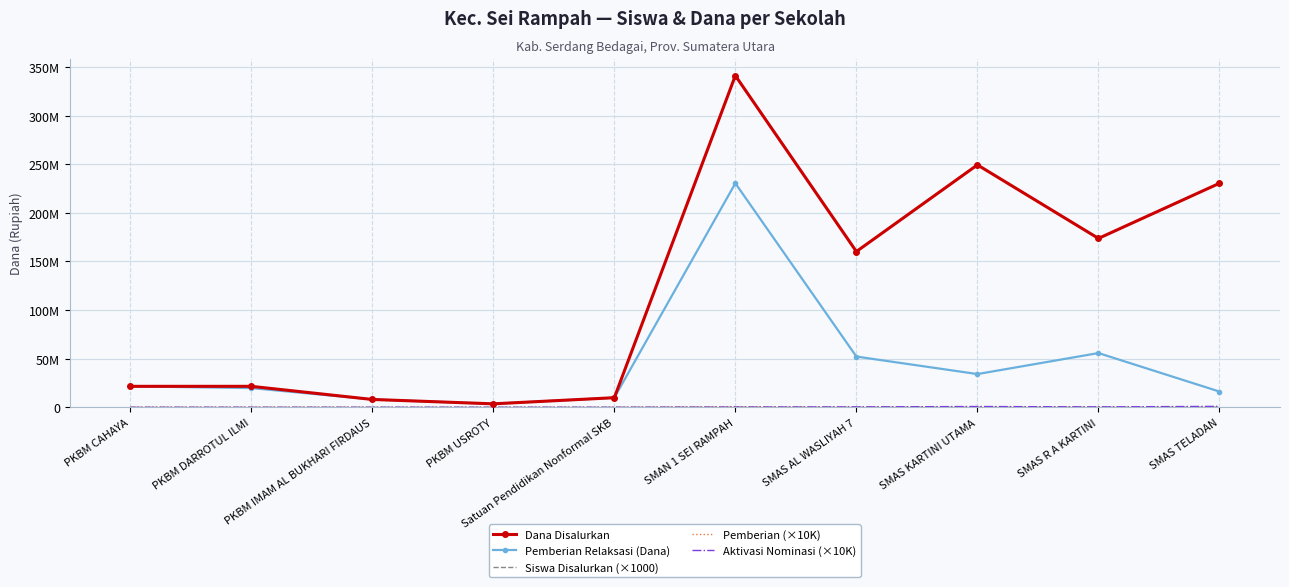

How many data points in Dana Disalurkan are less than 160200000?

5